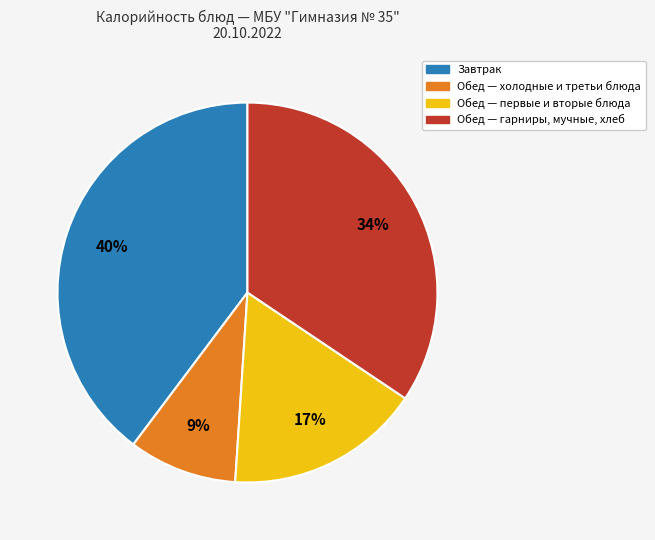

Count the number of slices in the pie.

4